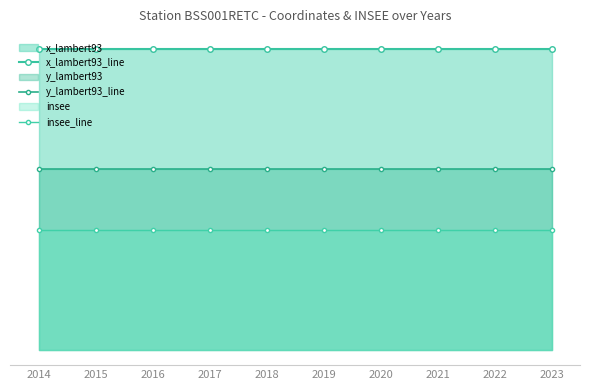

Is it true that insee_line equals 11 at 2019?

False